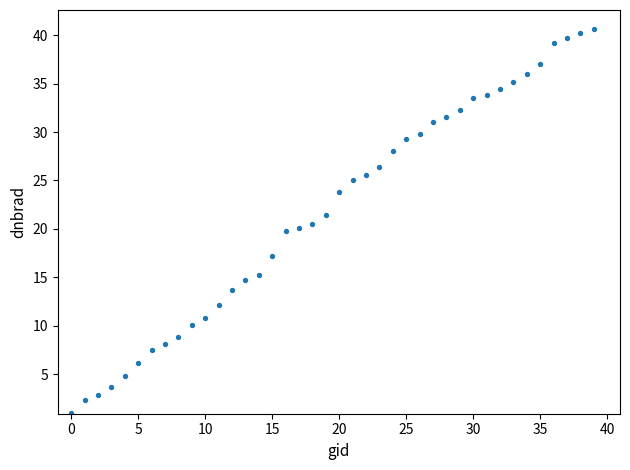

What is the range of Y values (max minus min)?

39.6